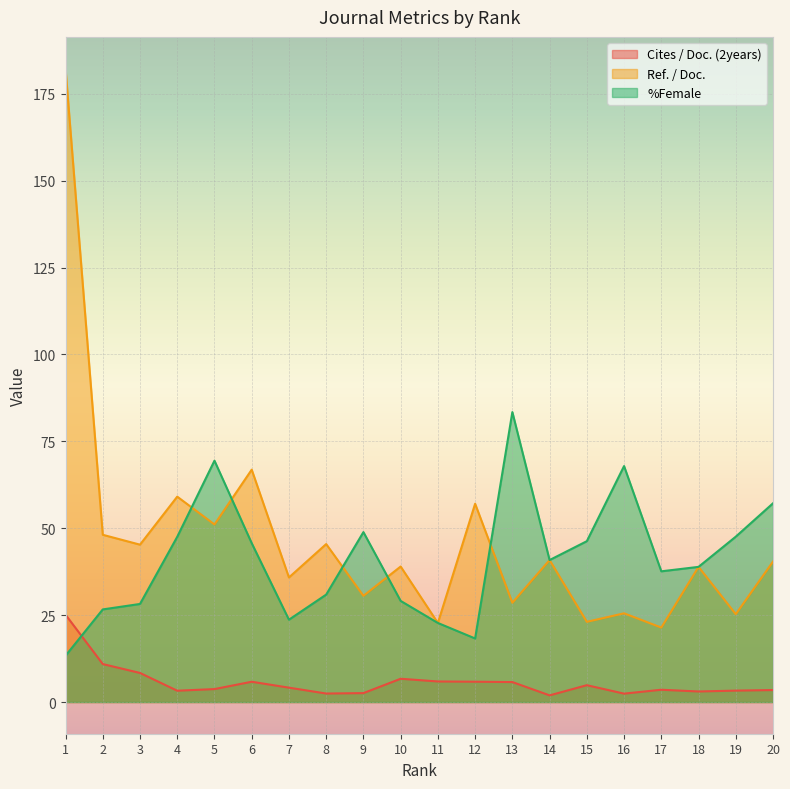

Where does the %Female series first go above 40?

4